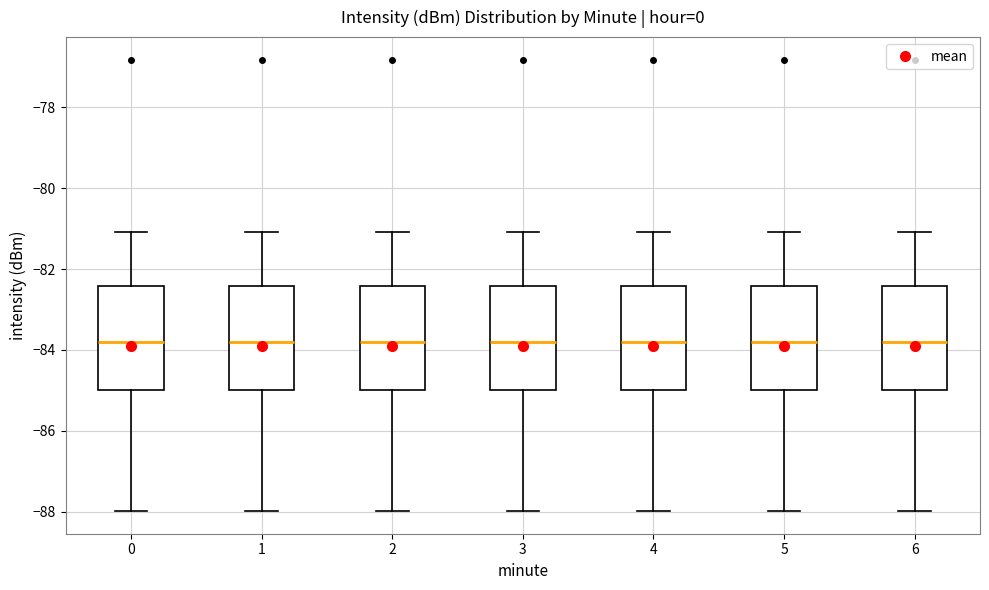

Where does the upper whisker of the box at x = 2 end on the y-axis? The values are not printed on the chart, so give them approximately, as read against the axis.

-81.0